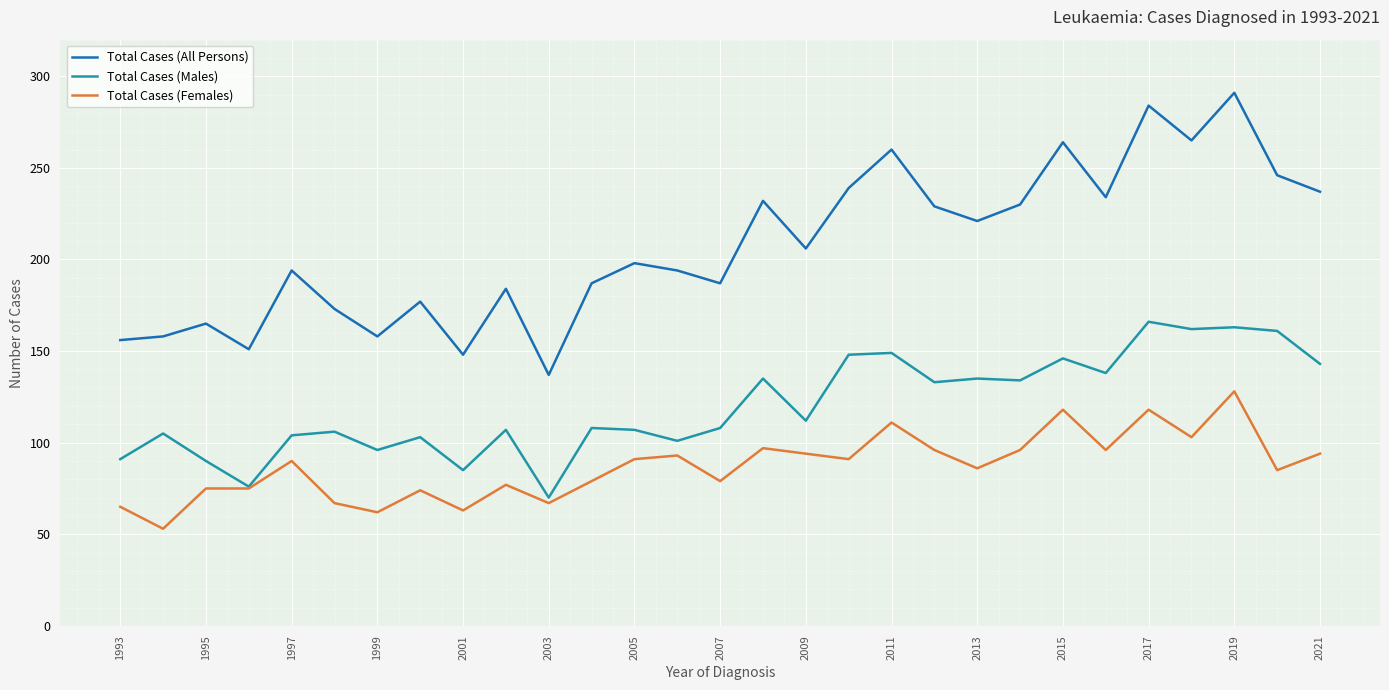

Which series has the largest total across all categories?

Total Cases (All Persons)